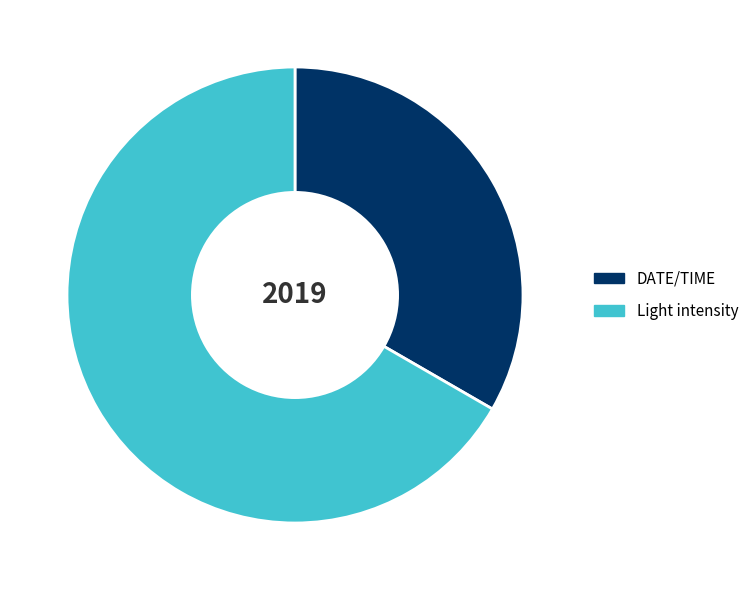

How many slices are in this pie chart?

2